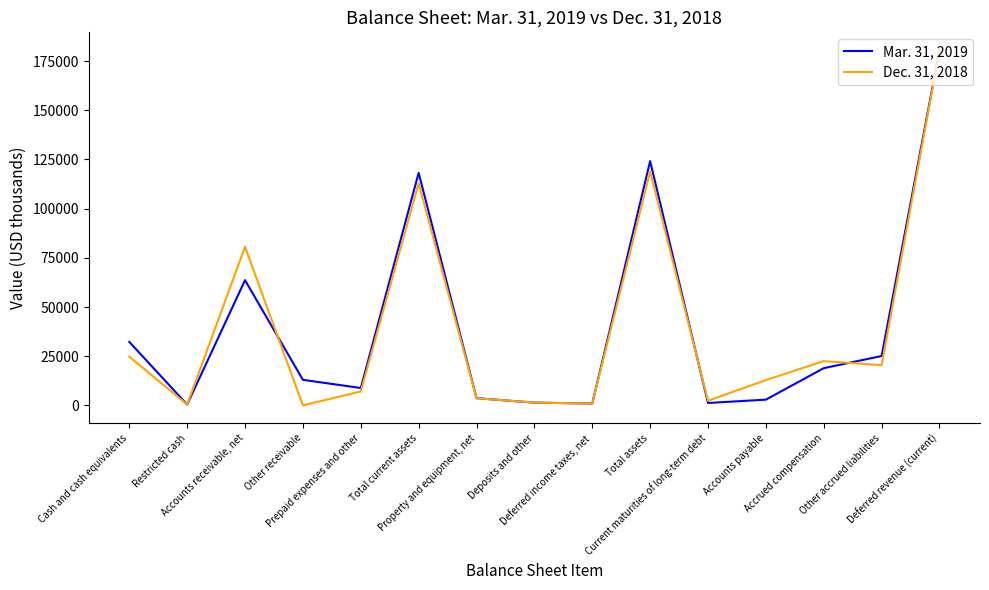

List the series in order of their peak value, lowest first.

Dec. 31, 2018, Mar. 31, 2019